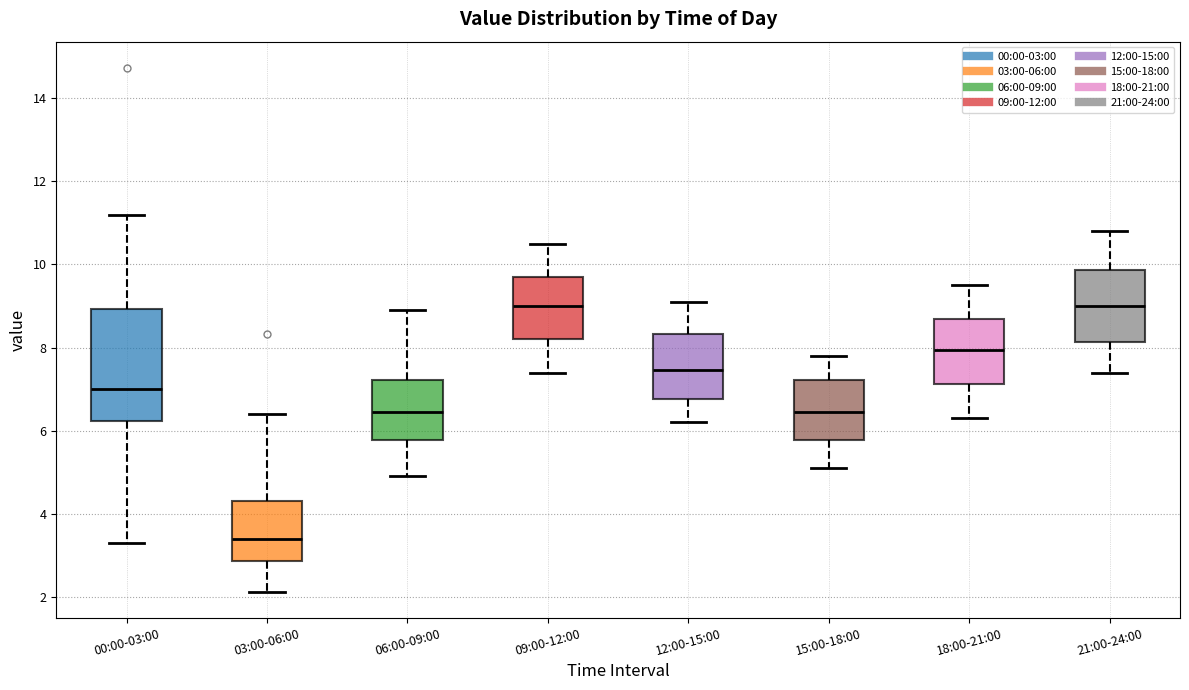

Reading left to right, read every box against the y-axis: the position of its median line, the range the box covers, and the ends of its whiskers. The values are not printed on the chart, so give them approximately, as read against the axis.

00:00-03:00: median 7.0, box 6.2 to 9.0, whiskers 3.4 to 11.2
03:00-06:00: median 3.4, box 2.8 to 4.4, whiskers 2.2 to 6.4
06:00-09:00: median 6.4, box 5.8 to 7.2, whiskers 5.0 to 9.0
09:00-12:00: median 9.0, box 8.2 to 9.8, whiskers 7.4 to 10.6
12:00-15:00: median 7.4, box 6.8 to 8.4, whiskers 6.2 to 9.2
15:00-18:00: median 6.4, box 5.8 to 7.2, whiskers 5.2 to 7.8
18:00-21:00: median 8.0, box 7.2 to 8.8, whiskers 6.4 to 9.6
21:00-24:00: median 9.0, box 8.2 to 9.8, whiskers 7.4 to 10.8